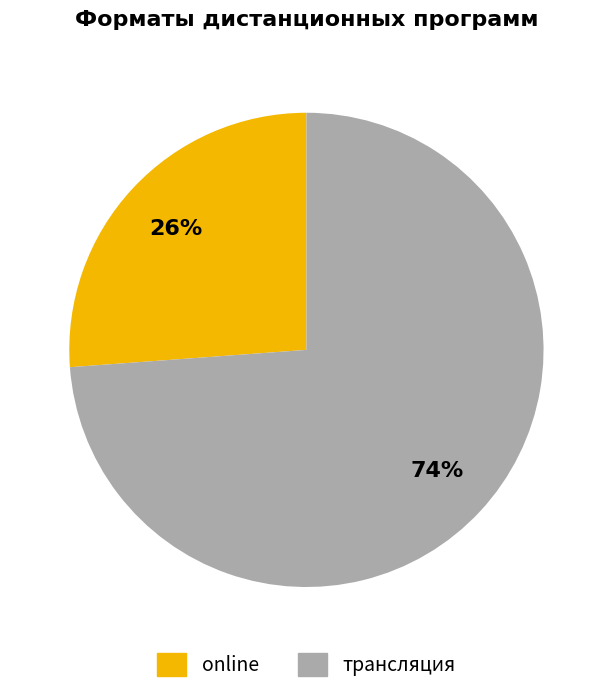

The online slice represents 20% of the pie. True or false?

False